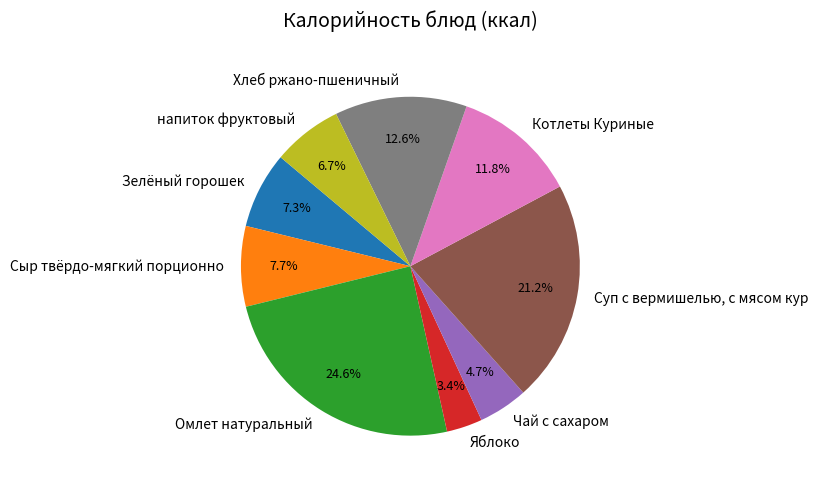

What is the smallest slice in the pie chart?

Яблоко